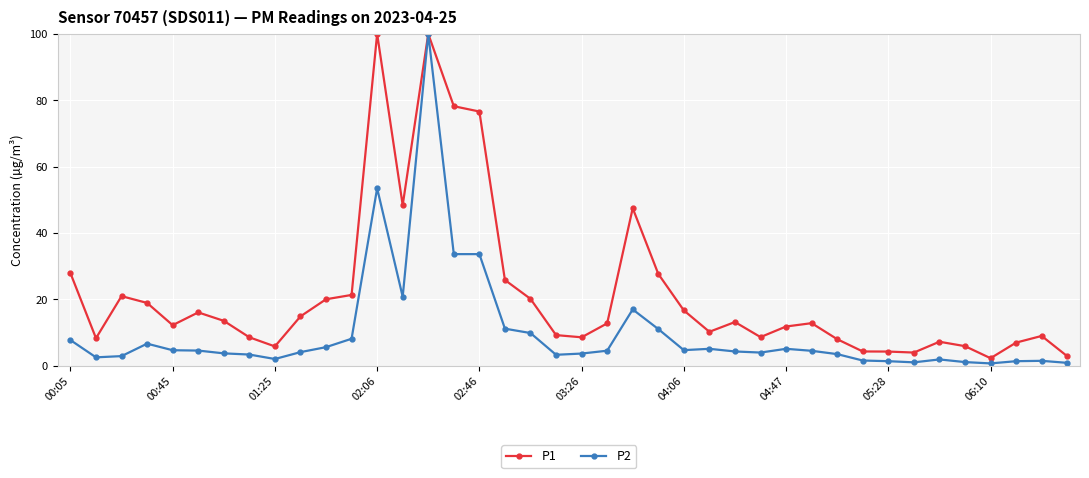

Which series has the largest total across all categories?

P1